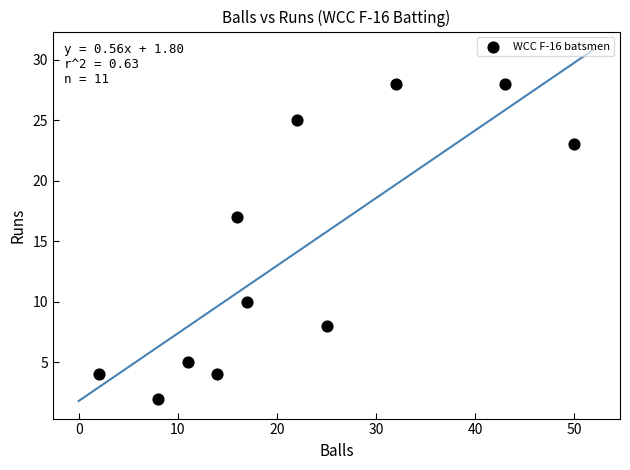

What Y value in the scatter plot is closest to 15?

17